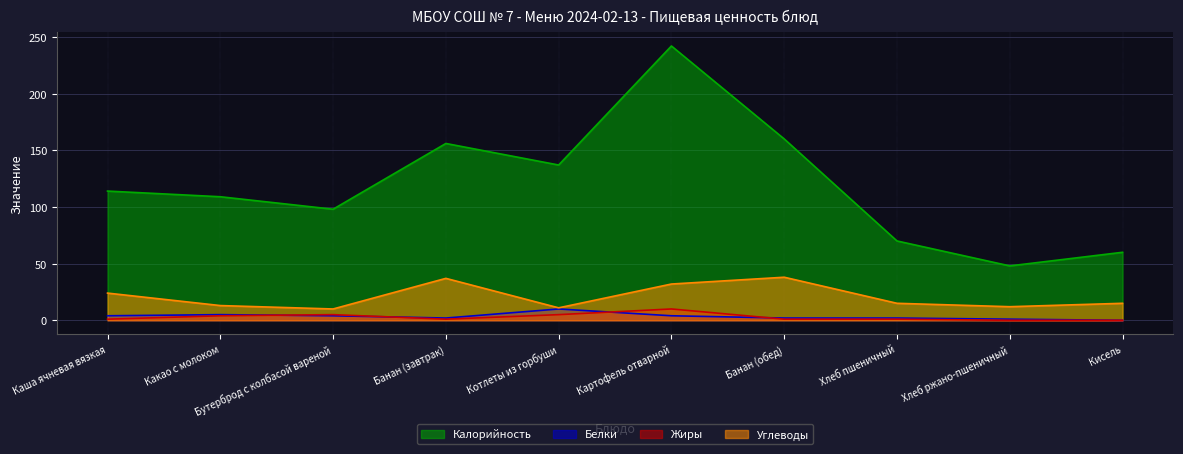

Where does the Жиры series first go above 1?

Какао с молоком